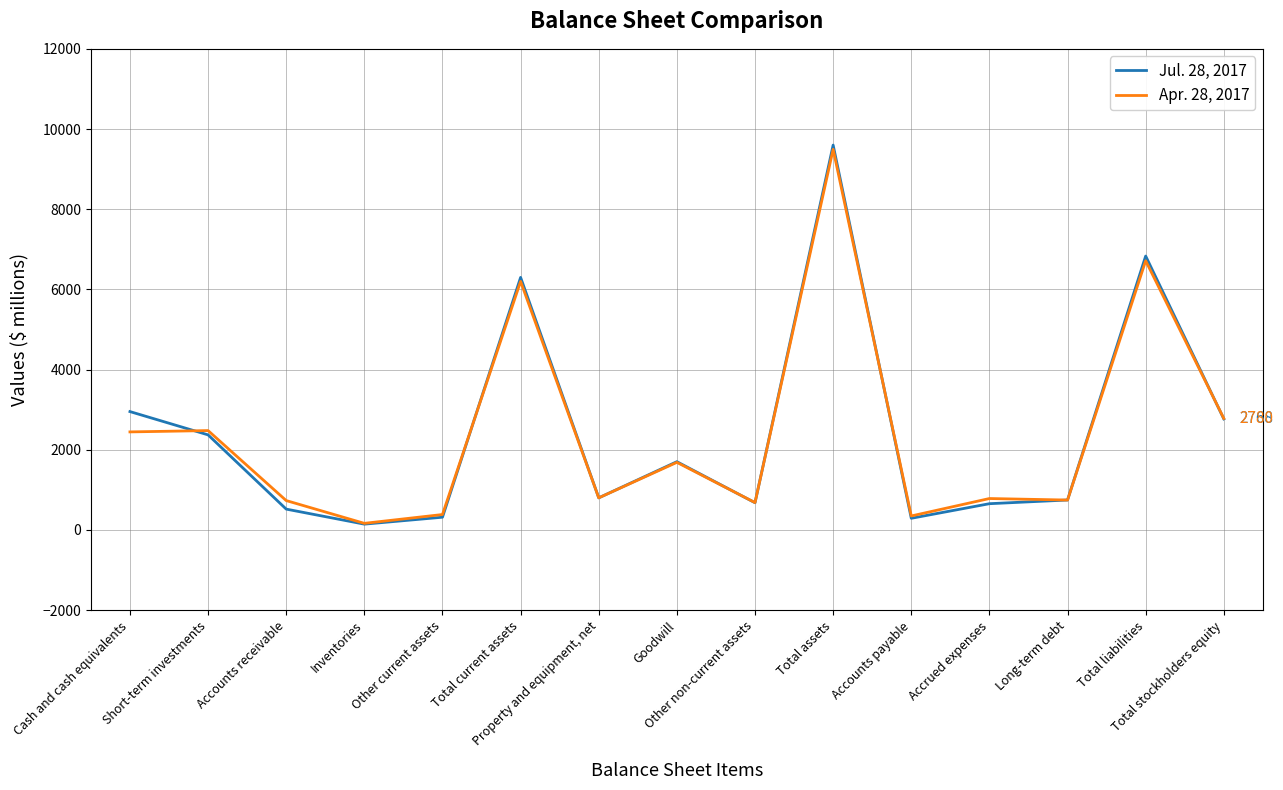

What is the greatest value displayed?

9599